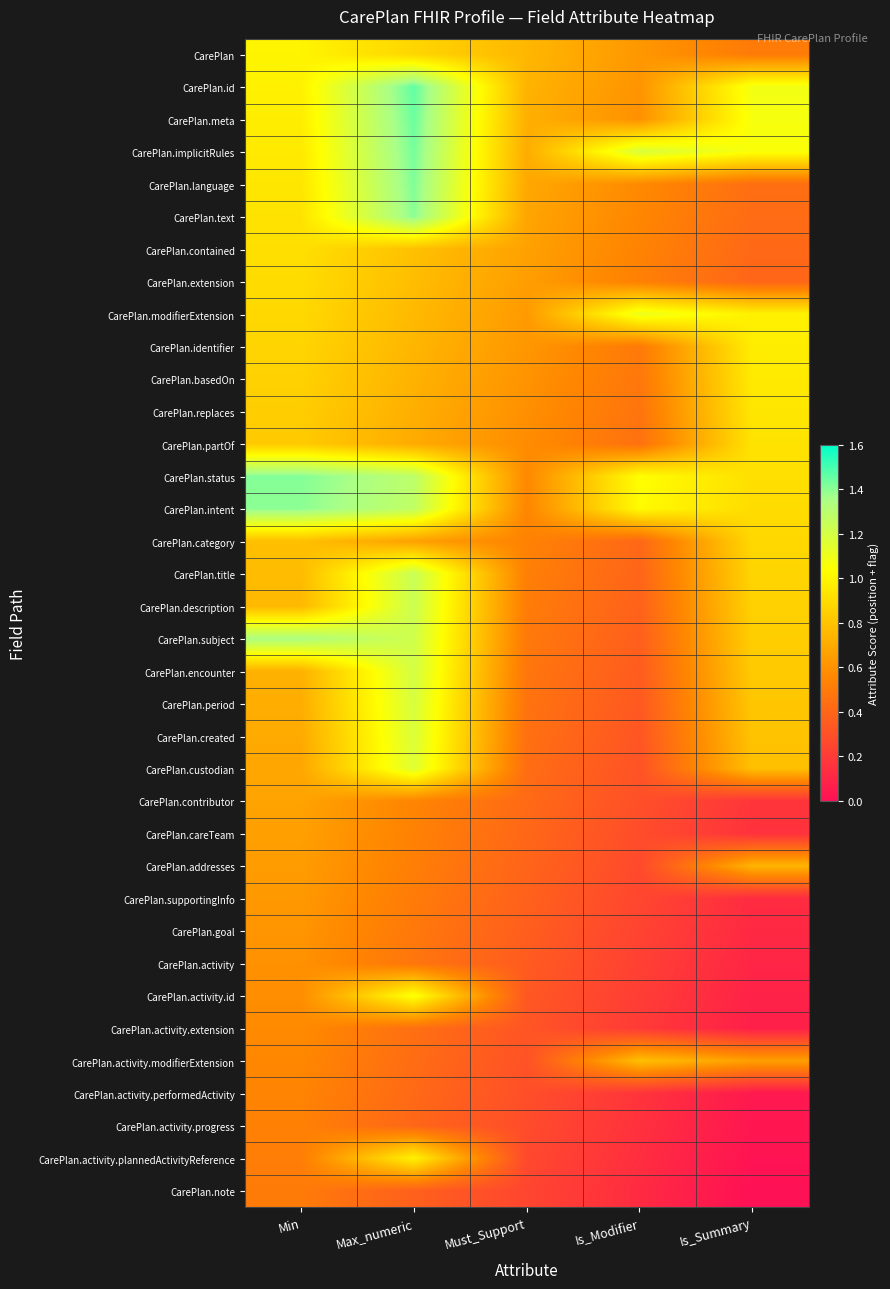

What is the spread (max minus min) of values at Is_Summary?

1.1